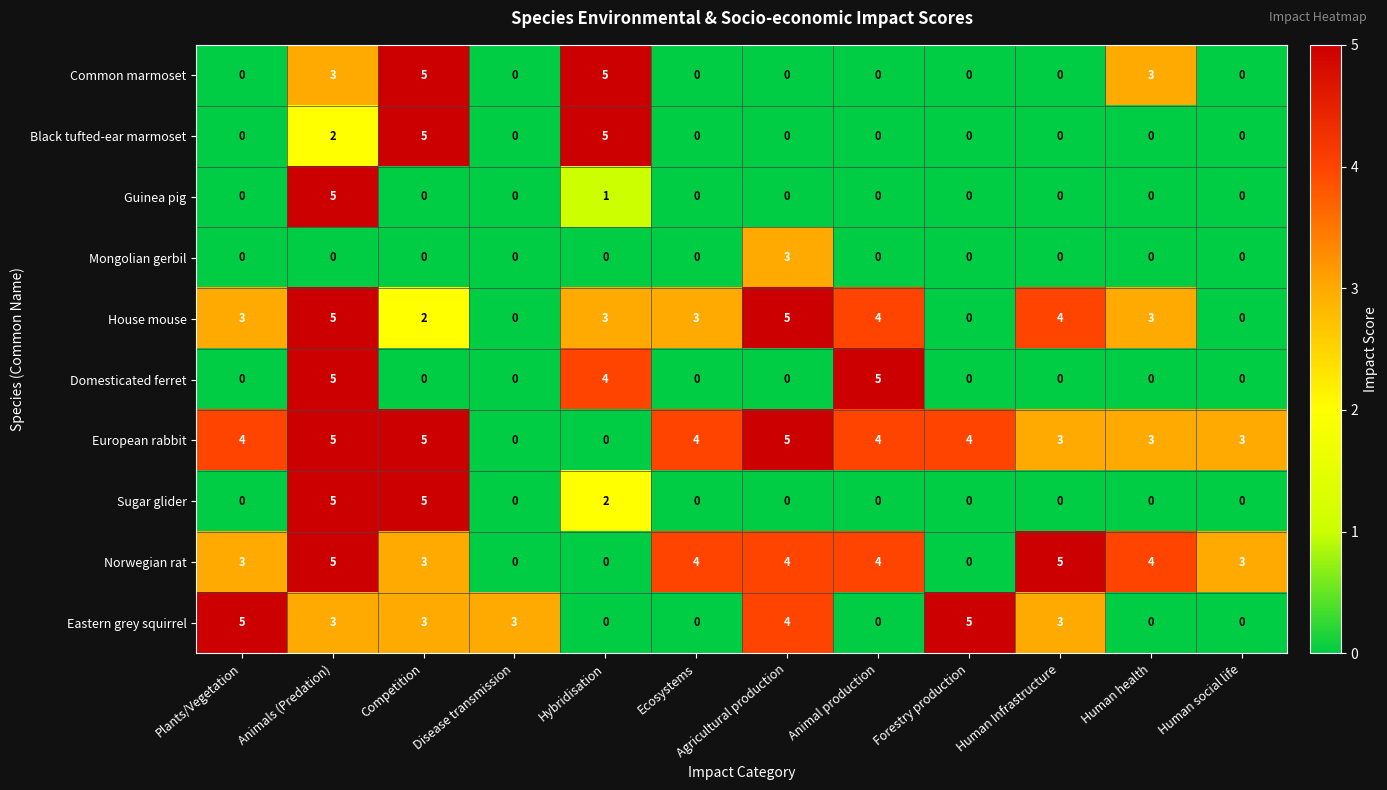

True or false: Norwegian rat has a value of 0 at Hybridisation.

True